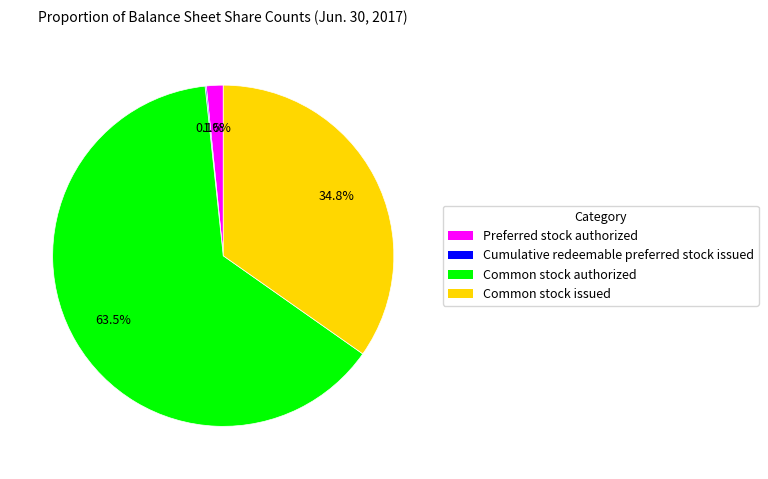

What percentage do Common stock authorized and Preferred stock authorized together represent?

65.1%